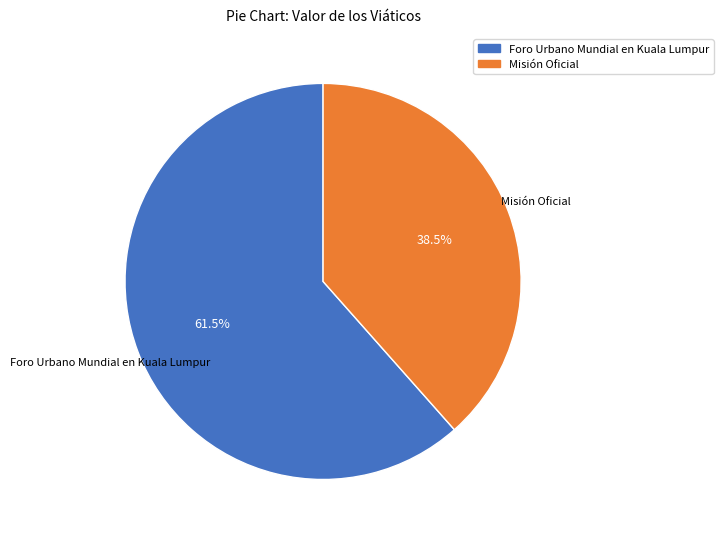

Which slice is the largest?

Foro Urbano Mundial en Kuala Lumpur